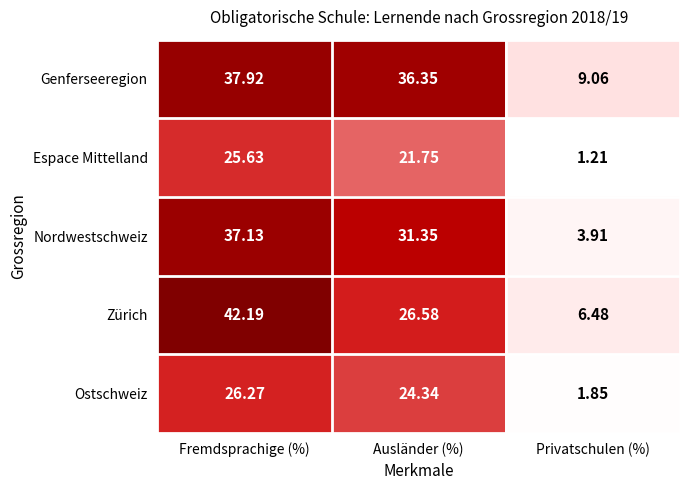

At which label is Nordwestschweiz closest to 20?

Ausländer (%)